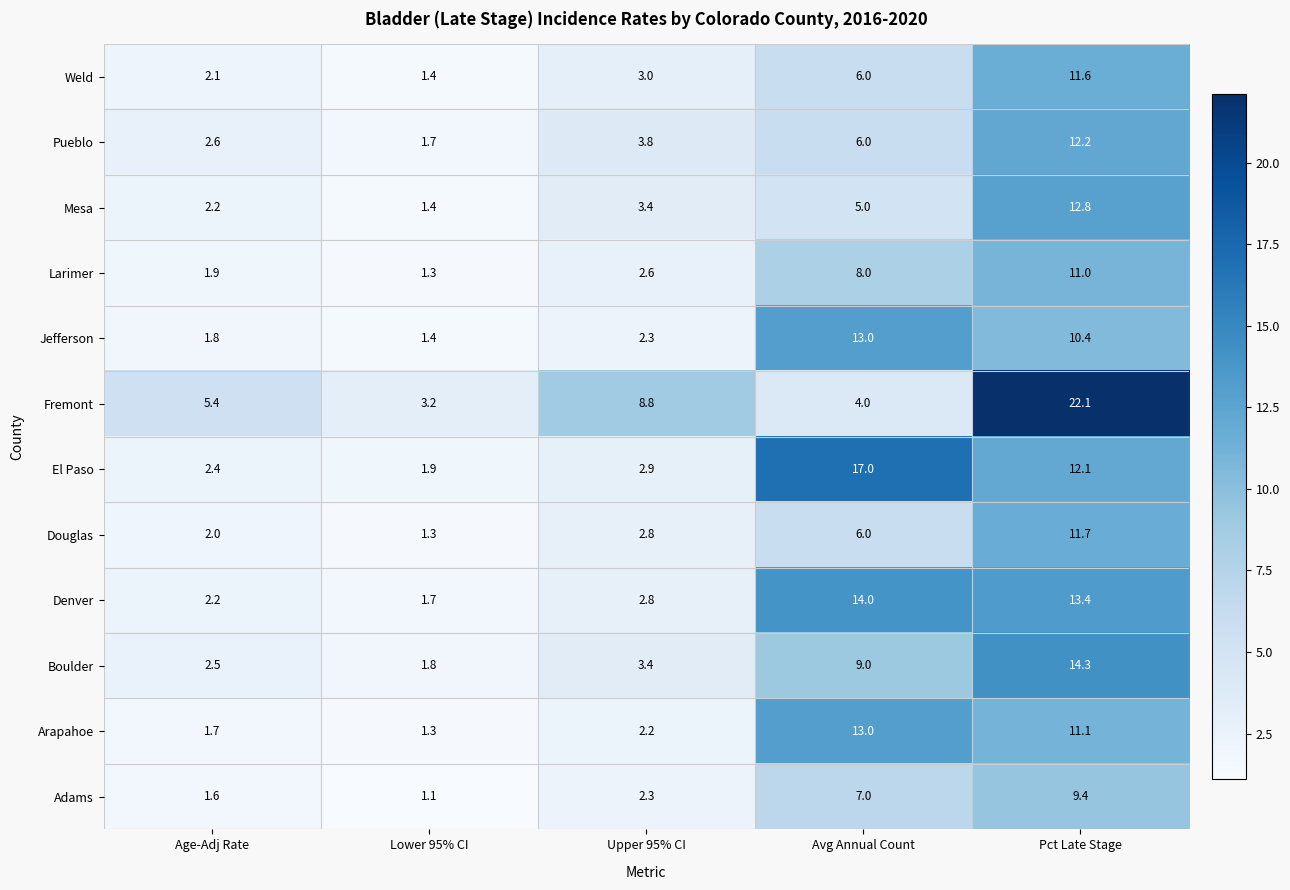

Where does the Fremont series first go above 5?

Age-Adj Rate